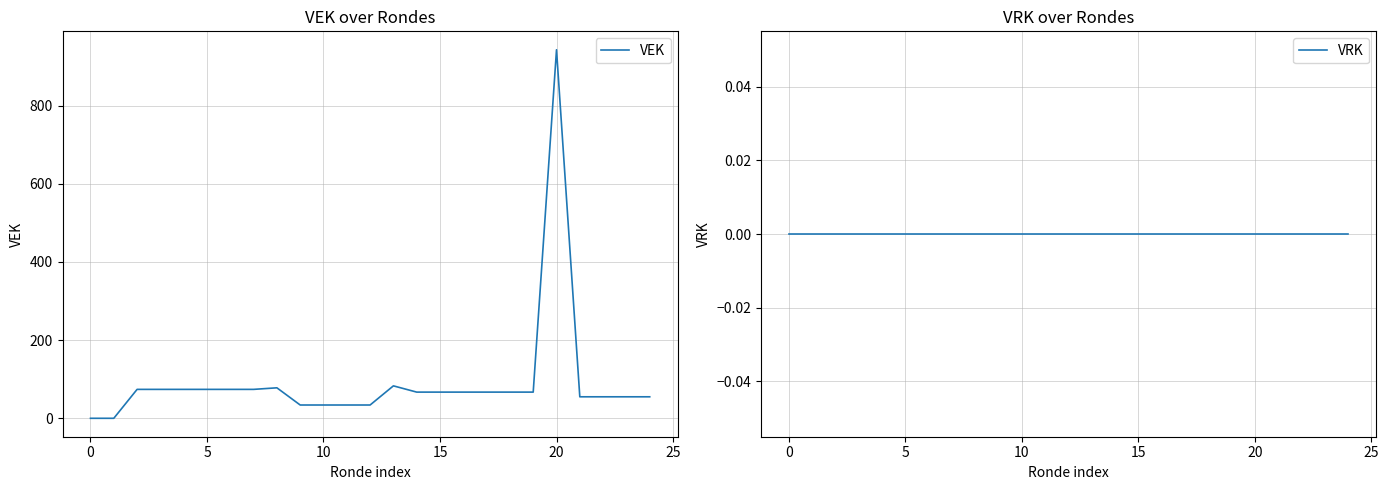

How many values in VEK are above zero?

23